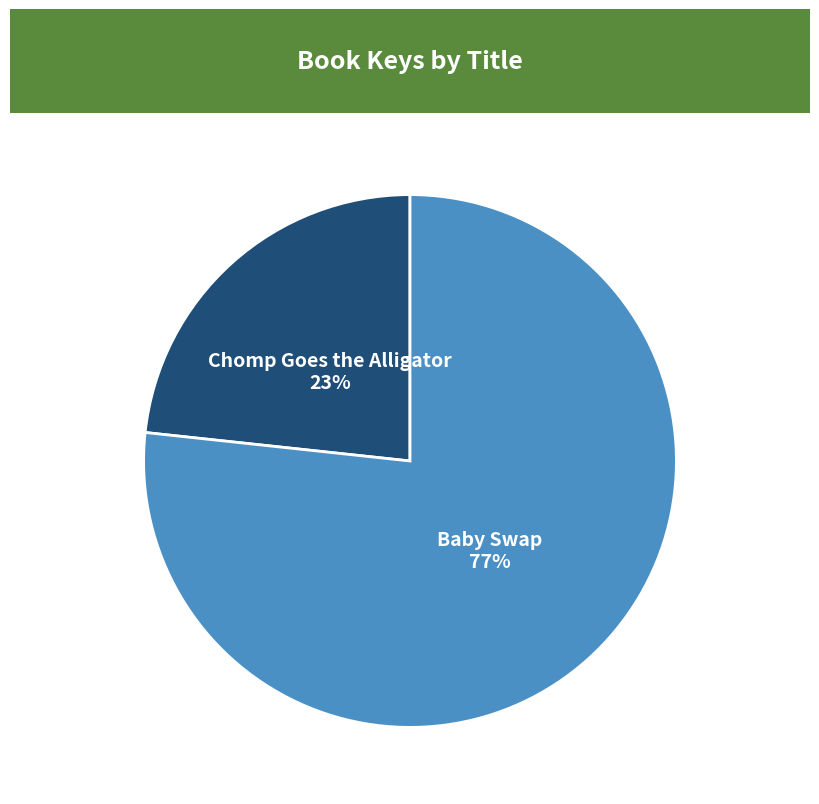

Does any single category account for the majority?

Yes